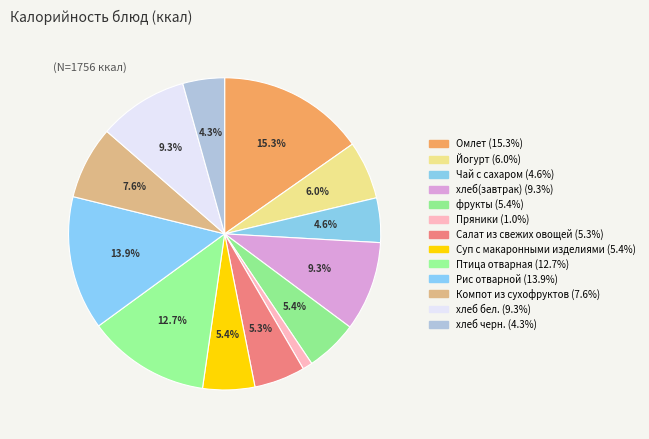

What percentage is the Салат из свежих овощей slice, to the nearest percent?

5%